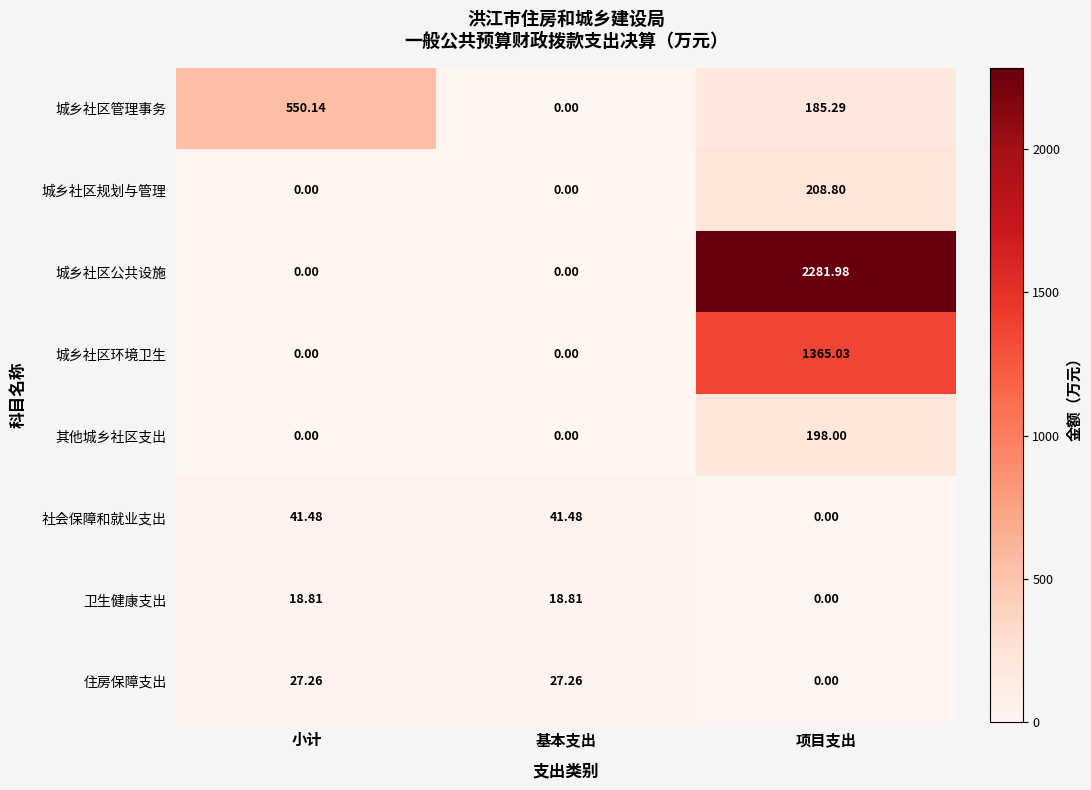

At which category does the chart reach its peak across all series?

项目支出